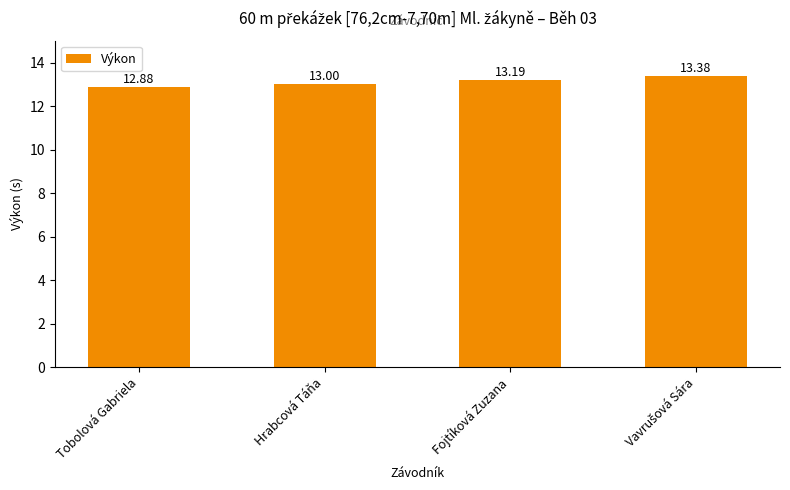

Are the bars horizontal?

No